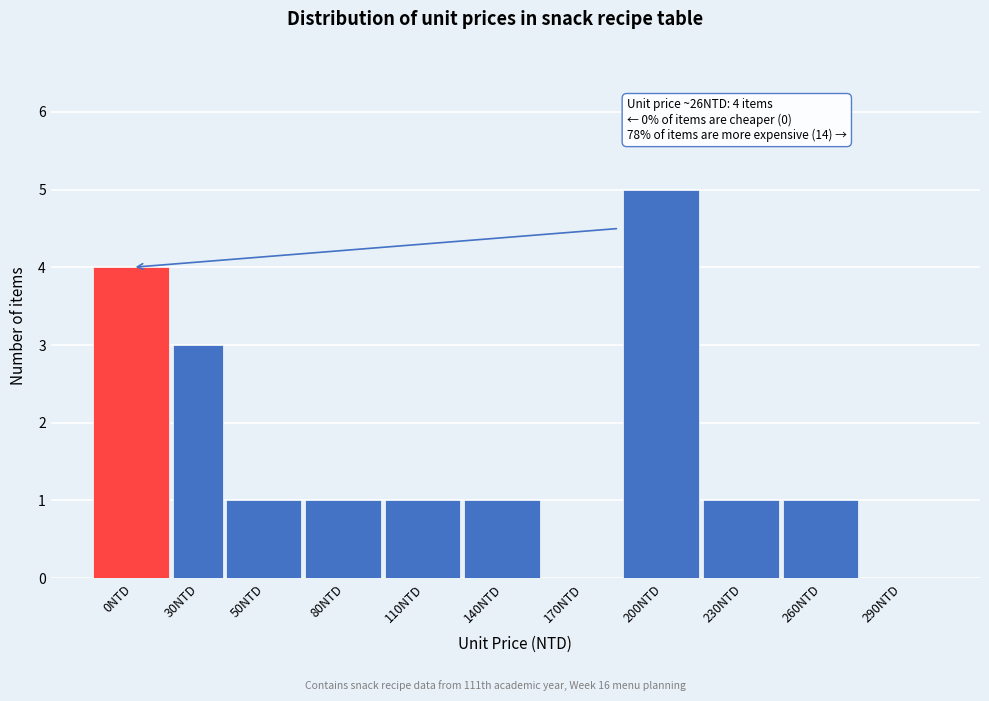

Reading left to right, list all the values displayed in this chart.

0NTD=4	30NTD=3	50NTD=1	80NTD=1	110NTD=1	140NTD=1	170NTD=0	200NTD=5	230NTD=1	260NTD=1	290NTD=0